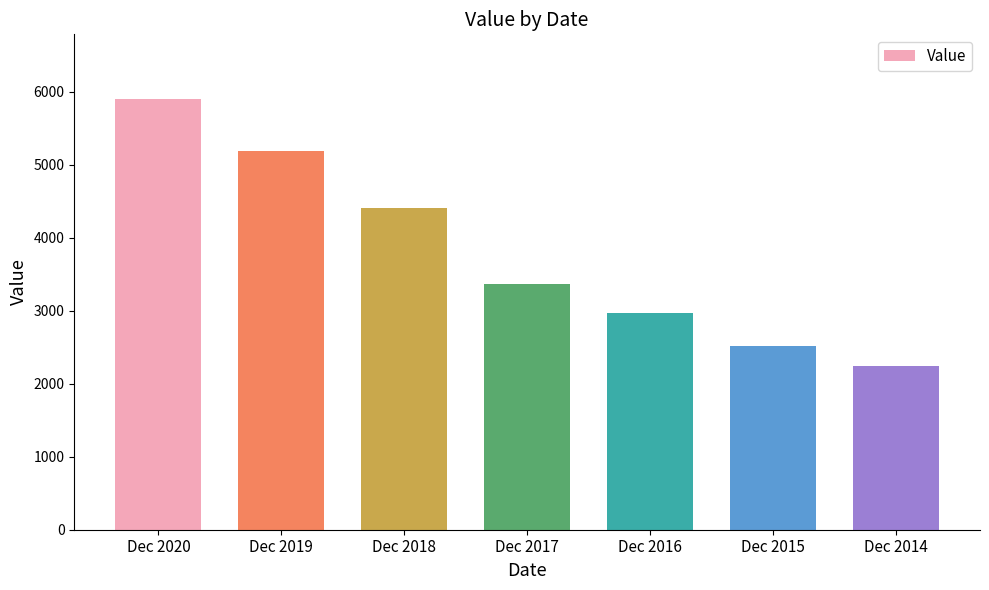

How many data points are above 3367?

4